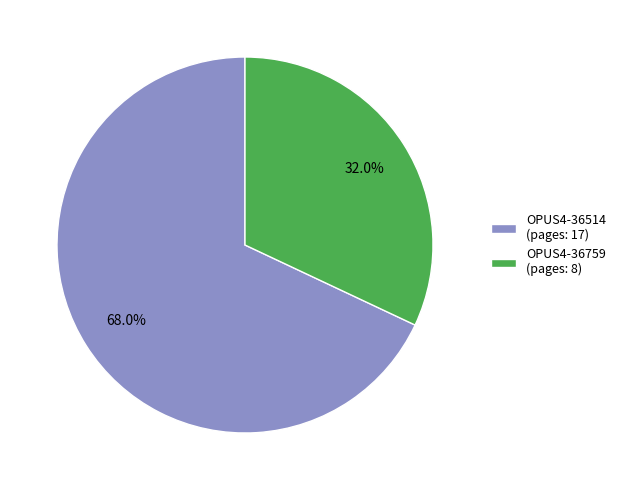

To the nearest percent, what percentage of the pie is OPUS4-36514?

68%